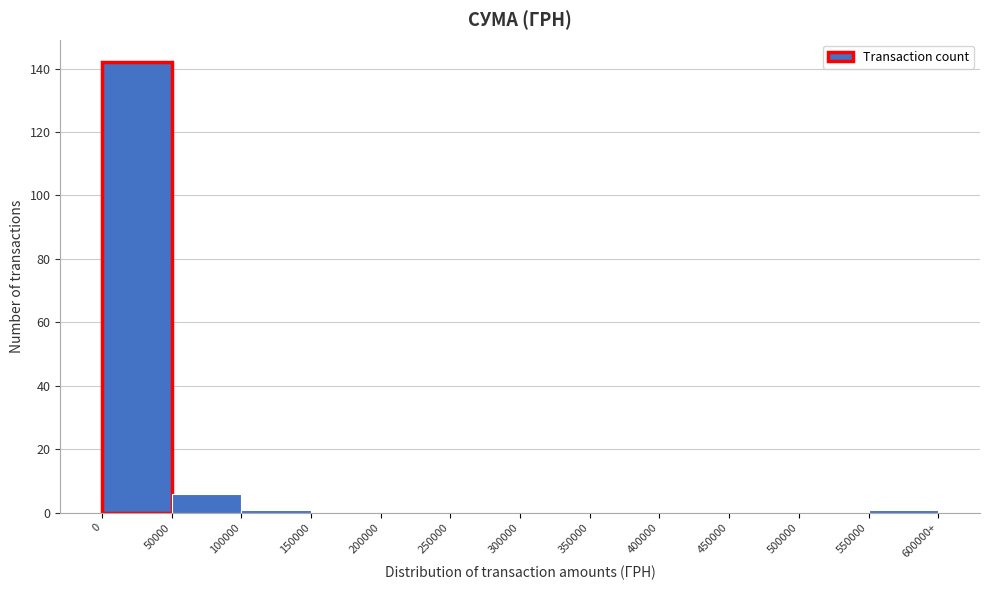

Reading right to left, what are all the values shown in this chart?

550000=1	500000=0	450000=0	400000=0	350000=0	300000=0	250000=0	200000=0	150000=0	100000=1	50000=6	0=142